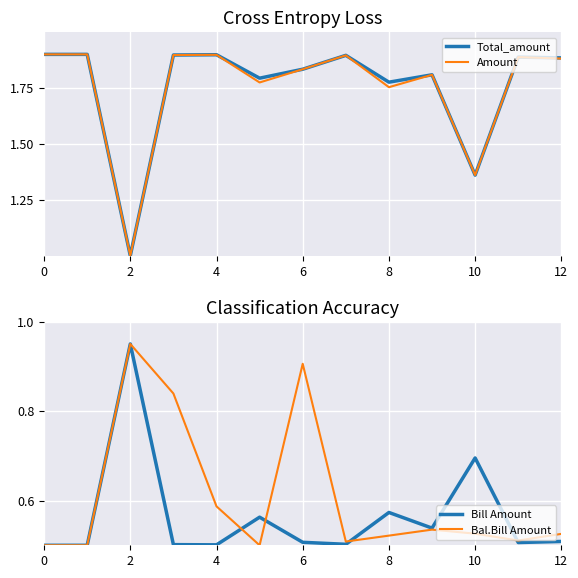

Reading left to right, extract all data points from this chart.

Total_amount: 1.9	1.9	1.0	1.9	1.9	1.8	1.8	1.9	1.8	1.8	1.4	1.9	1.9
Amount: 1.9	1.9	1.0	1.9	1.9	1.8	1.8	1.9	1.8	1.8	1.4	1.9	1.9
Bill Amount: 0.5	0.5	0.9	0.5	0.5	0.6	0.5	0.5	0.6	0.5	0.7	0.5	0.5
Bal.Bill Amount: 0.5	0.5	0.9	0.8	0.6	0.5	0.9	0.5	0.5	0.5	0.5	0.5	0.5